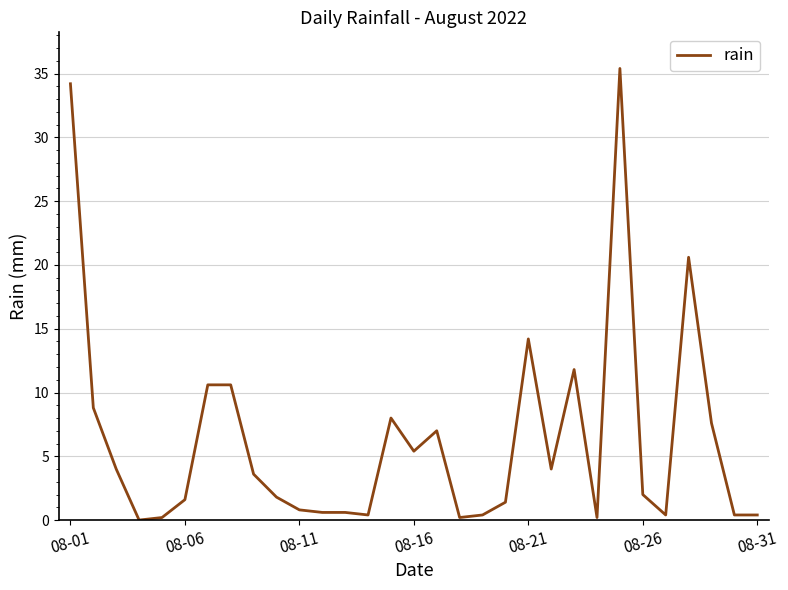

Count the number of categories in the chart.

31